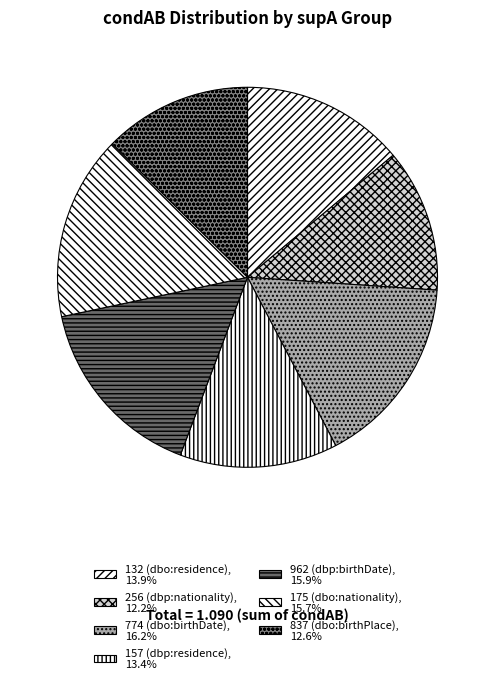

Rank the categories by value from lowest to highest.

256 (dbp:nationality), 837 (dbo:birthPlace), 157 (dbp:residence), 132 (dbo:residence), 175 (dbo:nationality), 962 (dbp:birthDate), 774 (dbo:birthDate)